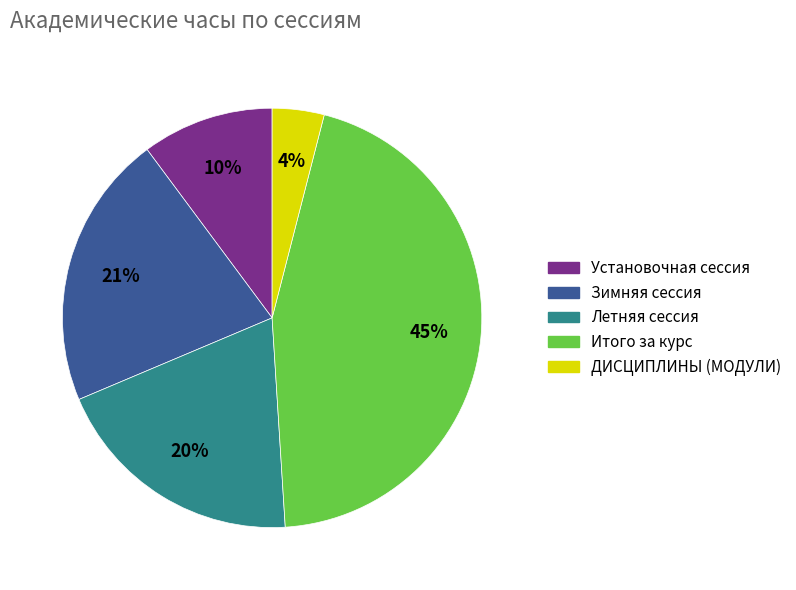

Is it true that Зимняя сессия is 12% of the pie?

False